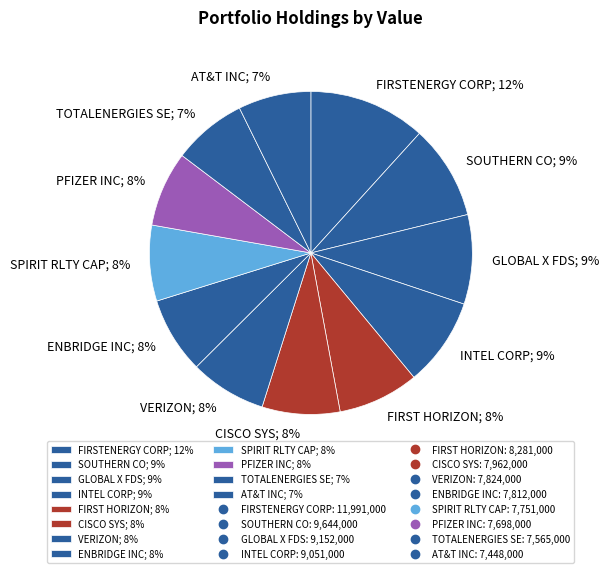

Is the sum of SOUTHERN CO; 9% and FIRSTENERGY CORP; 12% greater than half?

No